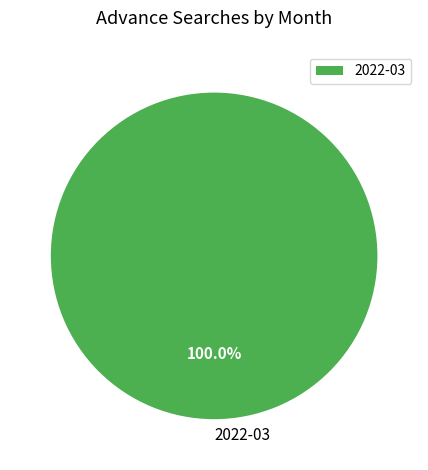

Is there a majority slice in this chart?

Yes